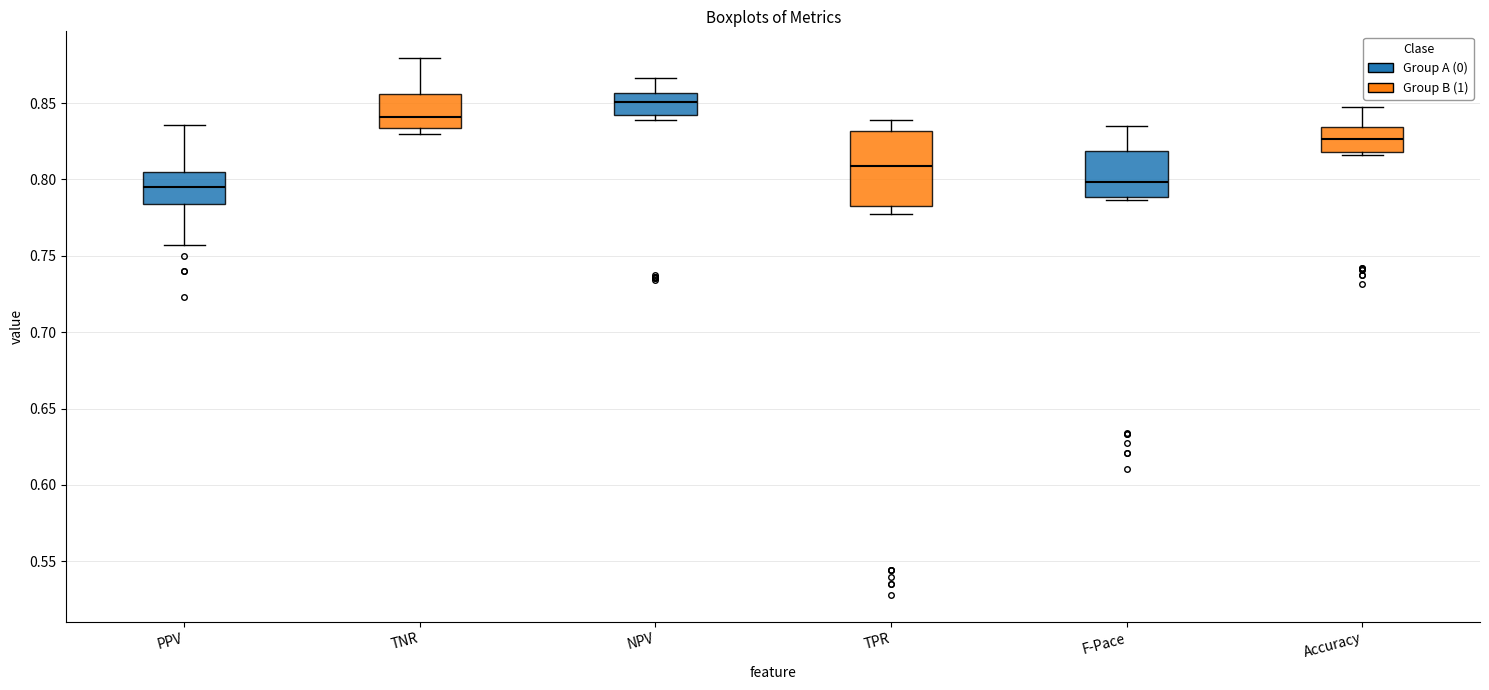

Where does the upper whisker of the box for TPR end on the y-axis? The values are not printed on the chart, so give them approximately, as read against the axis.

0.840